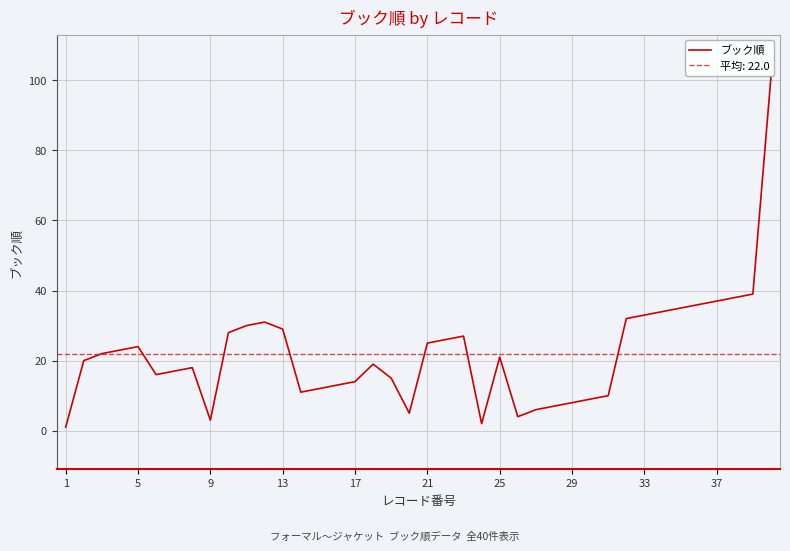

What is the greatest value displayed?

101